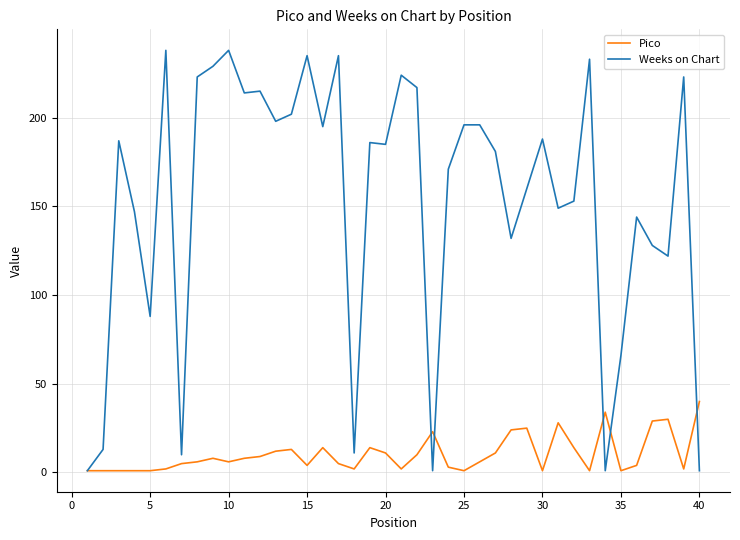

What is the minimum value for Pico?

1